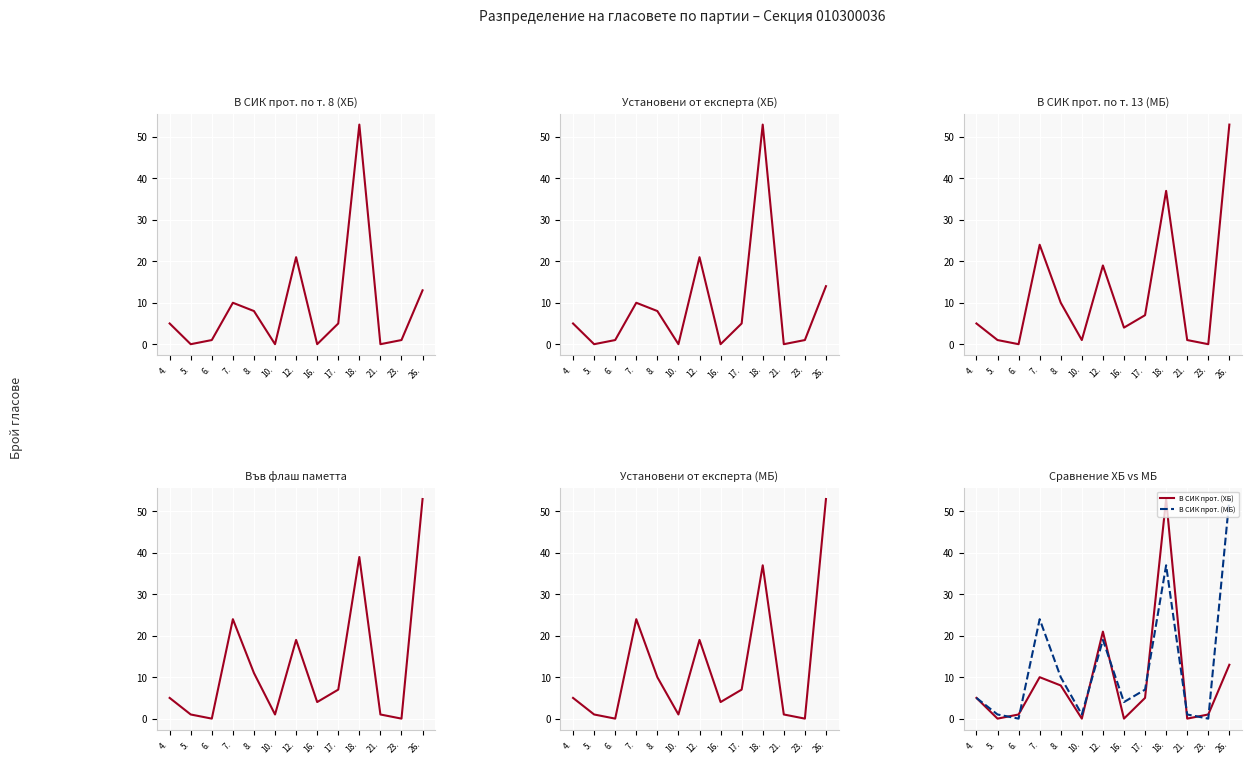

How many distinct data groups are displayed?

5